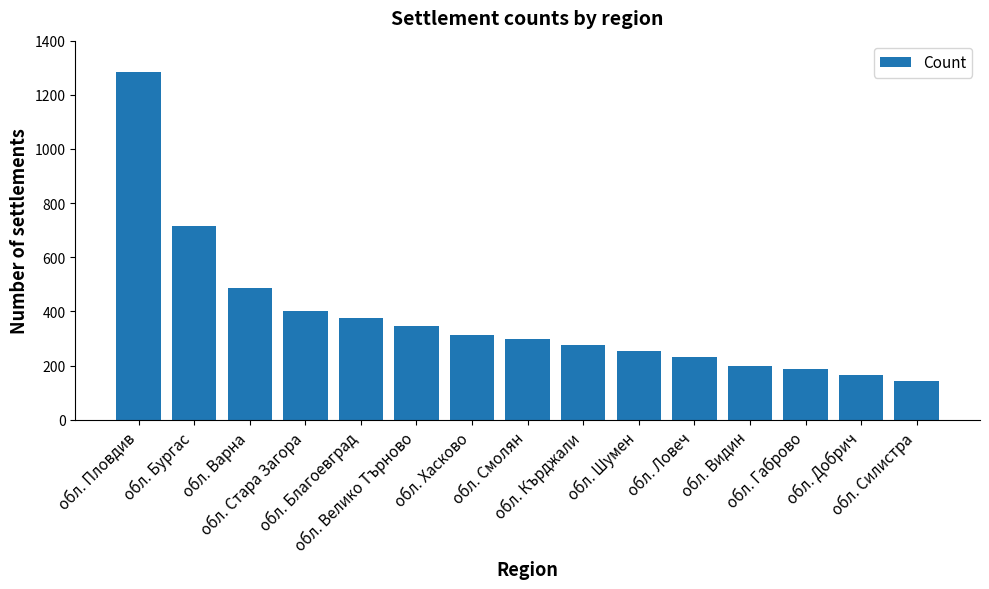

What is the change in value from обл. Хасково to обл. Ловеч?

-81